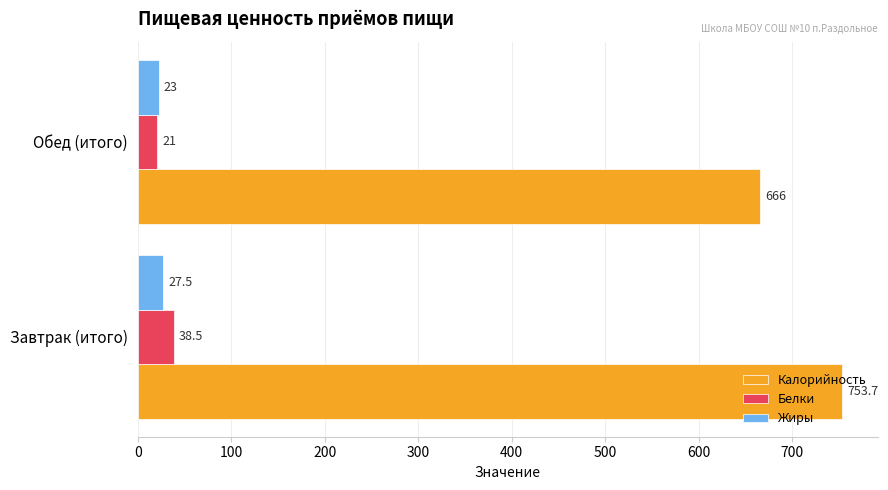

Which series has the largest range (max minus min)?

Калорийность